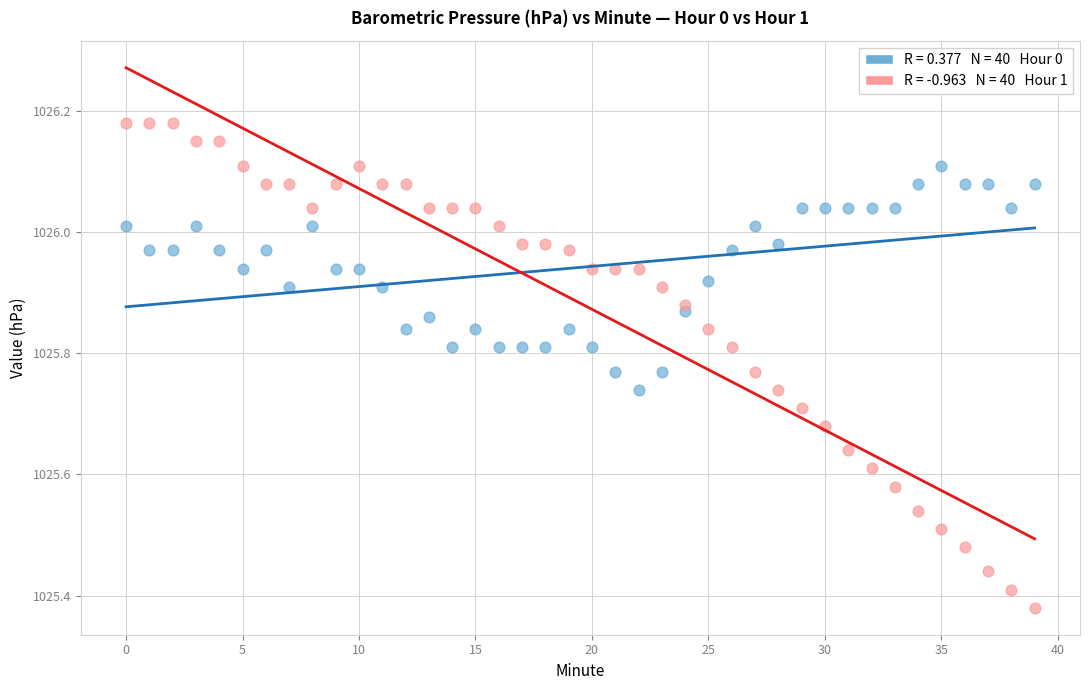

Across all data points, what is the range of Y values (max minus min)?

0.8